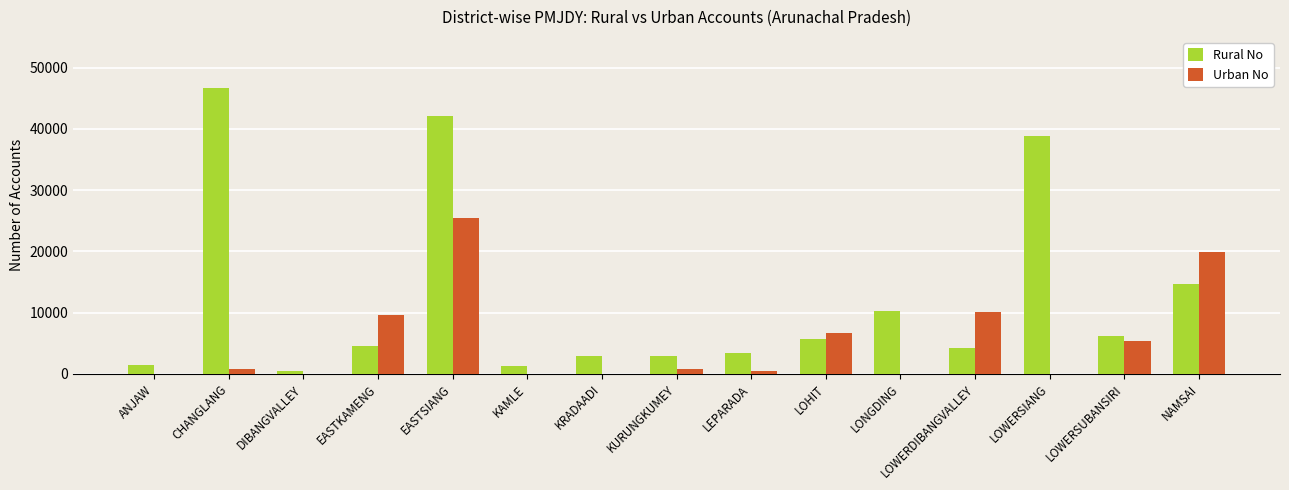

How many categories are shown in the chart?

15